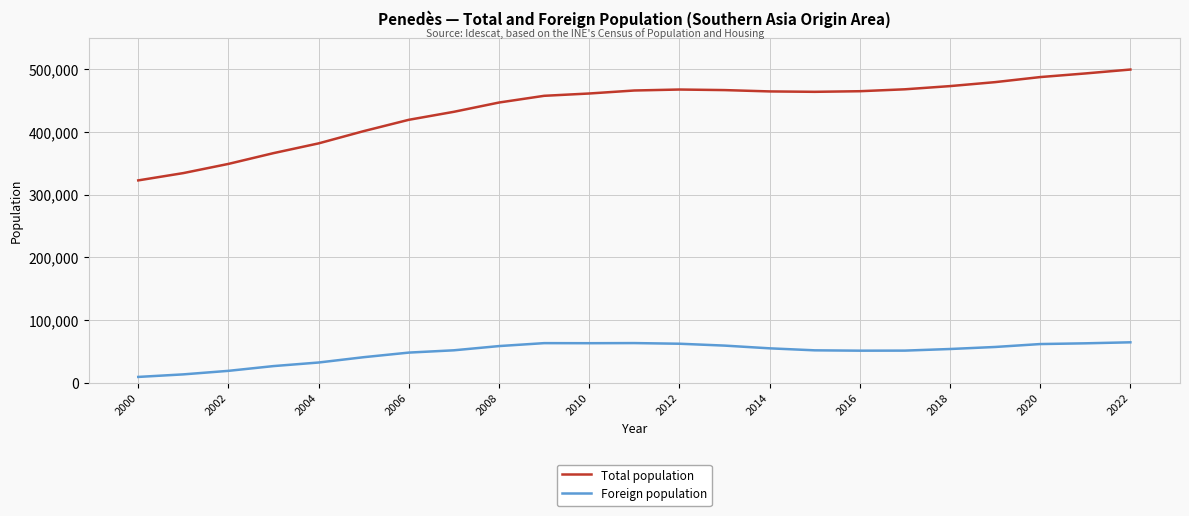

True or false: Total population and Foreign population cross at least once.

False